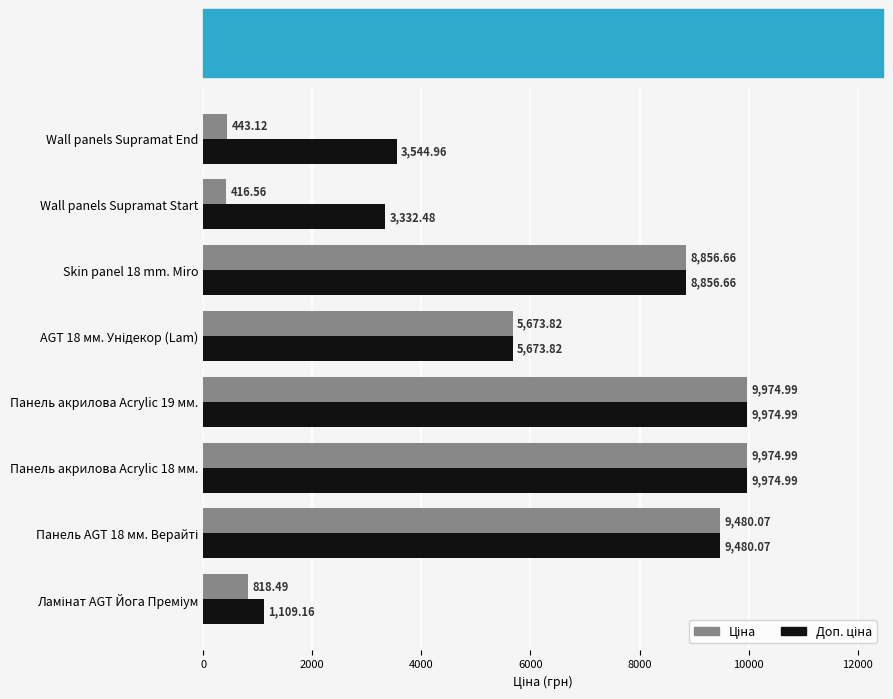

At how many categories does at least one series exceed 7993?

4